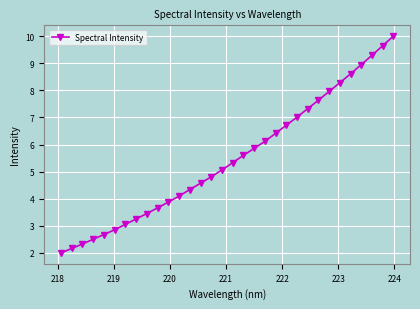

Reading left to right, transcribe all the data shown in this chart.

2.0	2.2	2.3	2.5	2.7	2.9	3.1	3.3	3.5	3.7	3.9	4.1	4.3	4.6	4.8	5.1	5.3	5.6	5.9	6.1	6.4	6.7	7.0	7.3	7.6	8.0	8.3	8.6	9.0	9.3	9.6	10.0